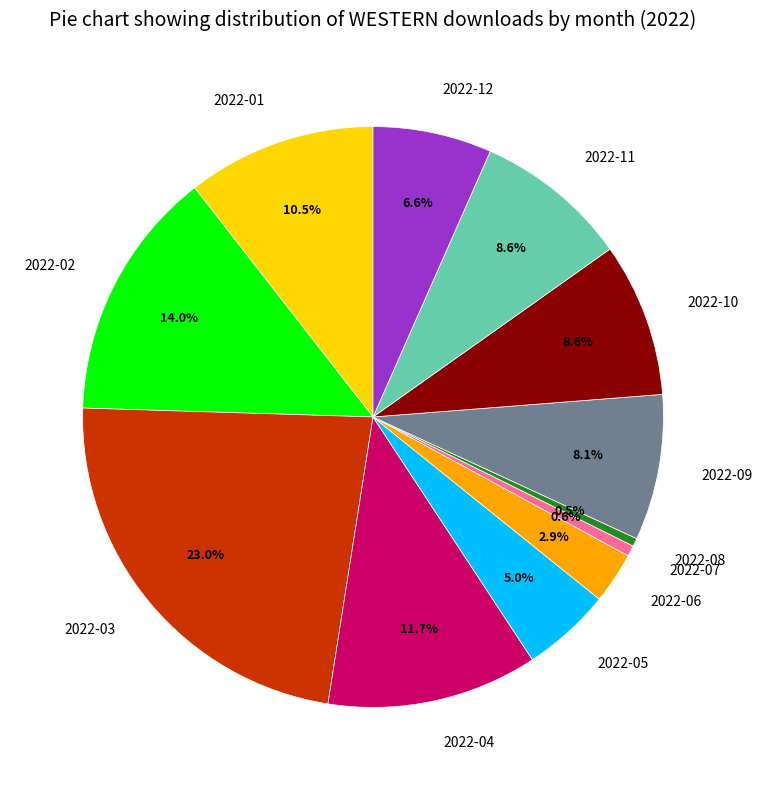

To the nearest percent, what portion does 2022-06 represent?

3%